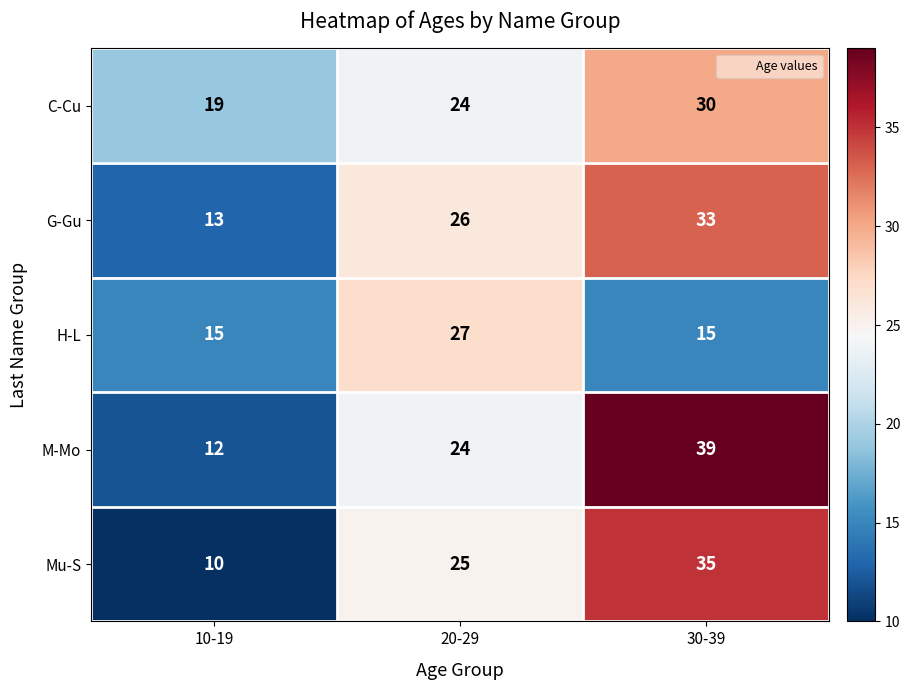

List the series in order of their peak value, lowest first.

H-L, C-Cu, G-Gu, Mu-S, M-Mo